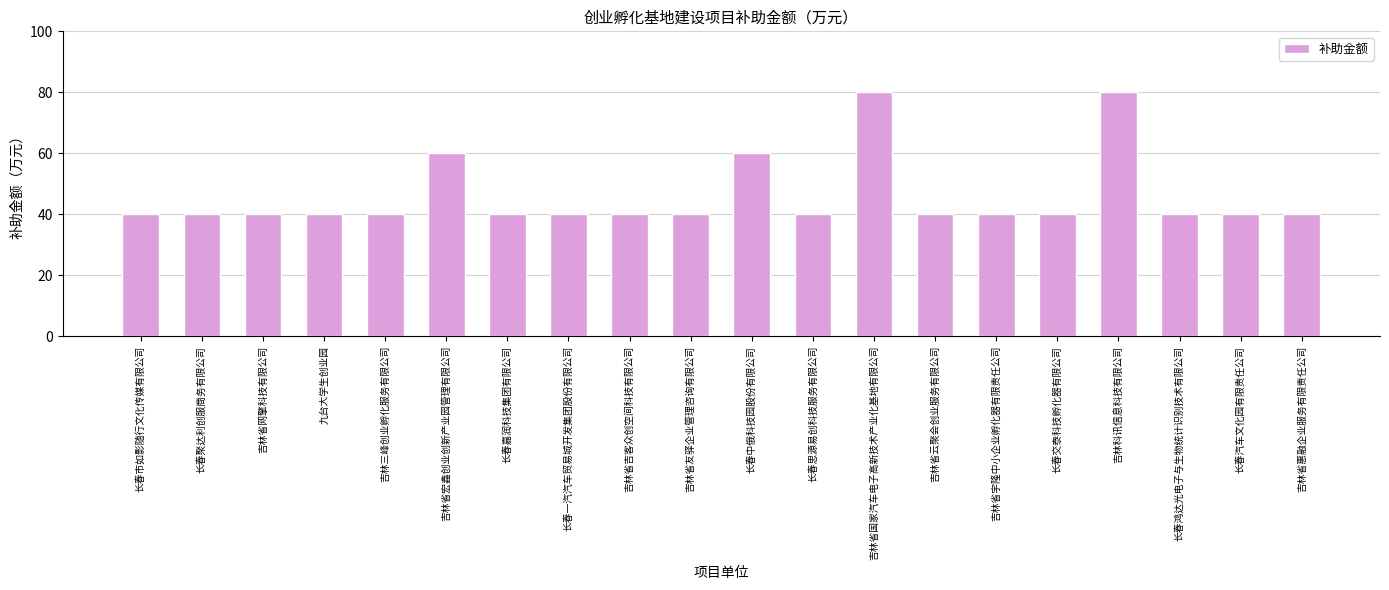

Approximately how many times larger is the value at 长春聚达利创服商务有限公司 compared to 九台大学生创业园?

1.0